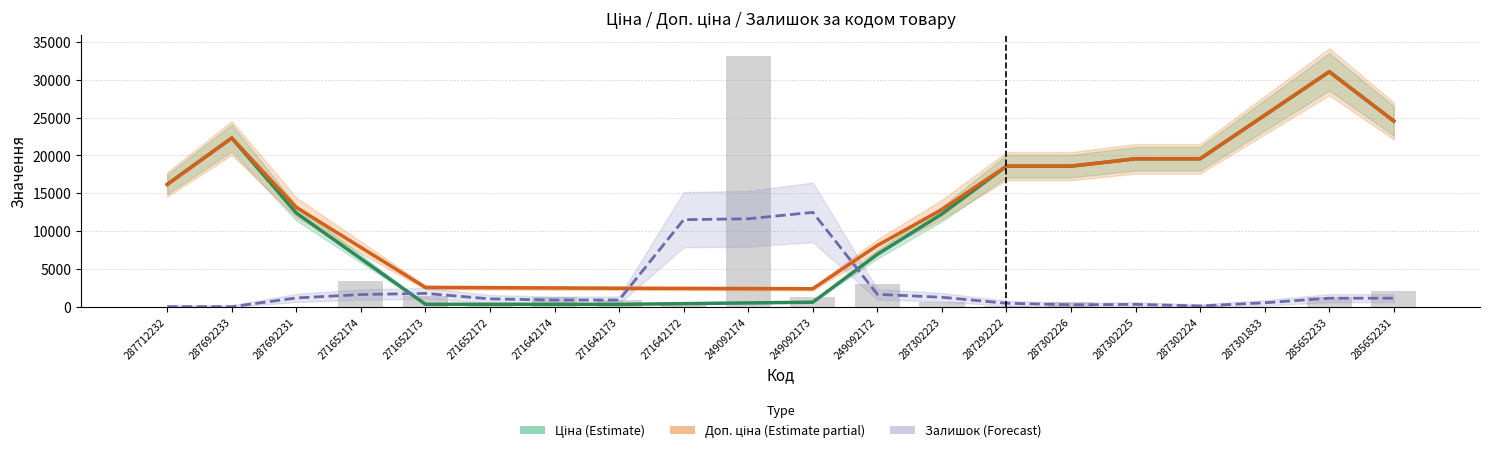

What position from the right is 271652174?

17